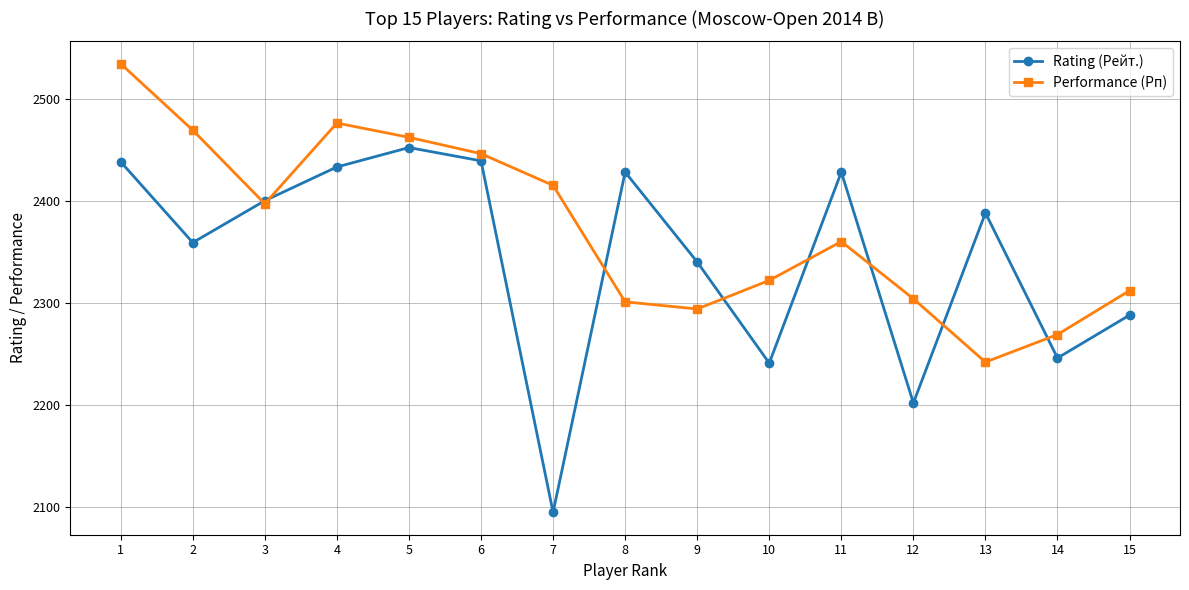

Is it true that Performance (Рп) equals 2322 at 10?

True